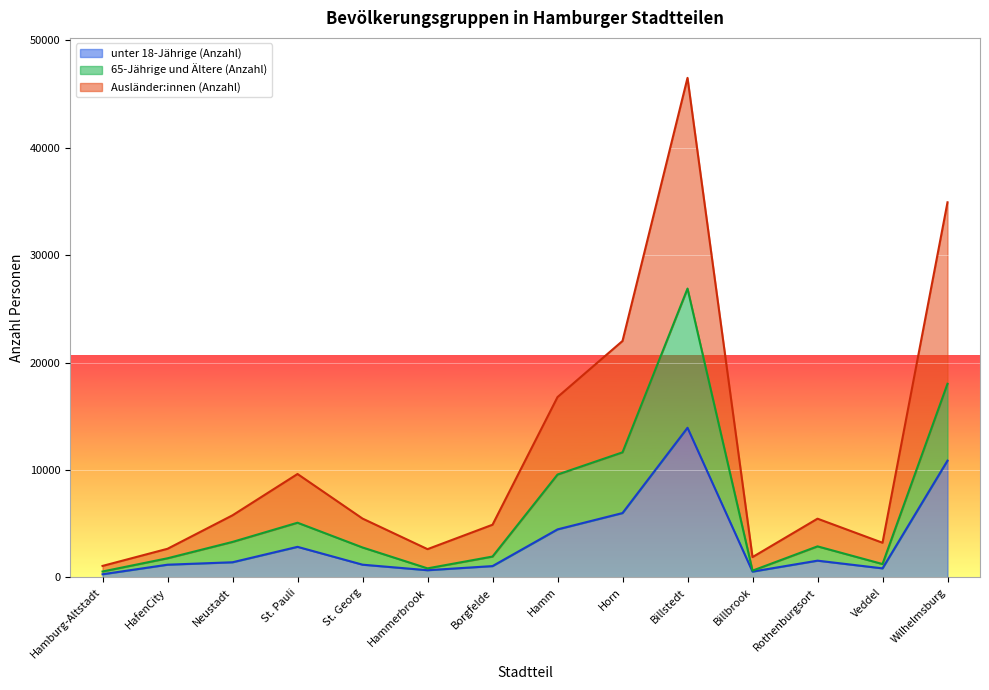

Which series has the largest range (max minus min)?

Ausländer:innen (Anzahl)